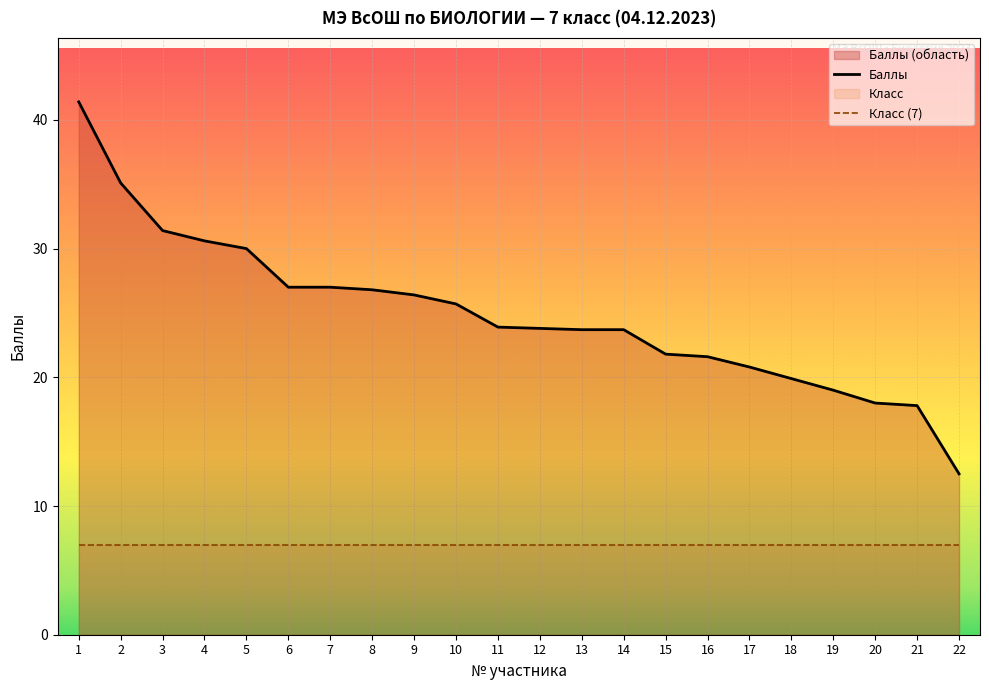

Is it true that Баллы equals 56.9 at 2?

False